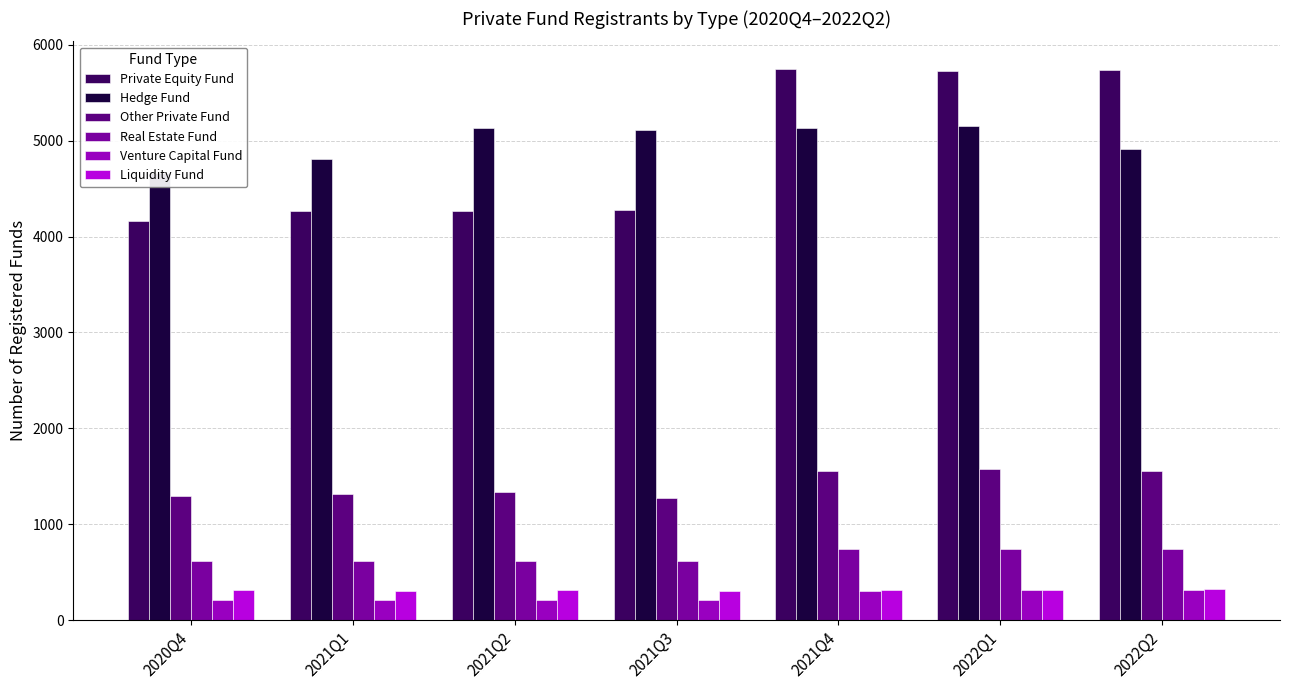

Which series changed the most between 2021Q2 and 2021Q3?

Other Private Fund